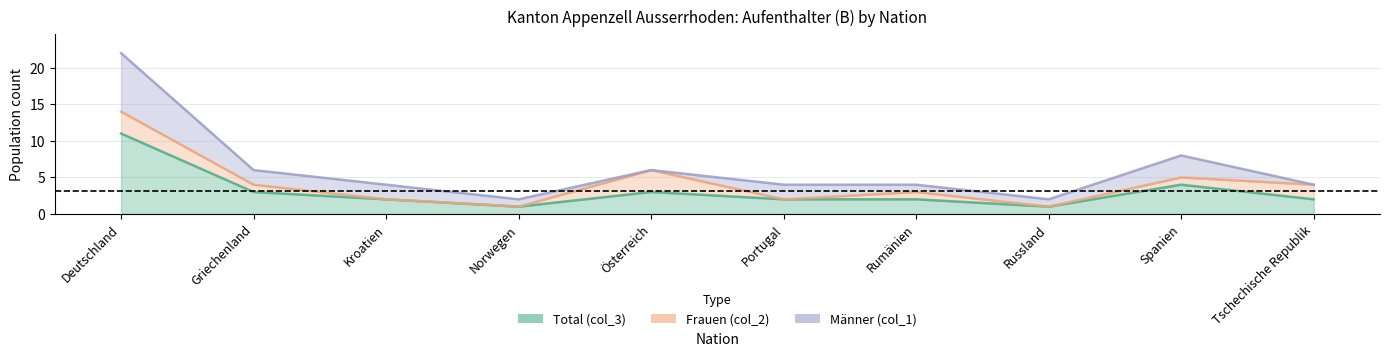

Between Deutschland and Spanien, which series saw the biggest shift?

Total (col_3)